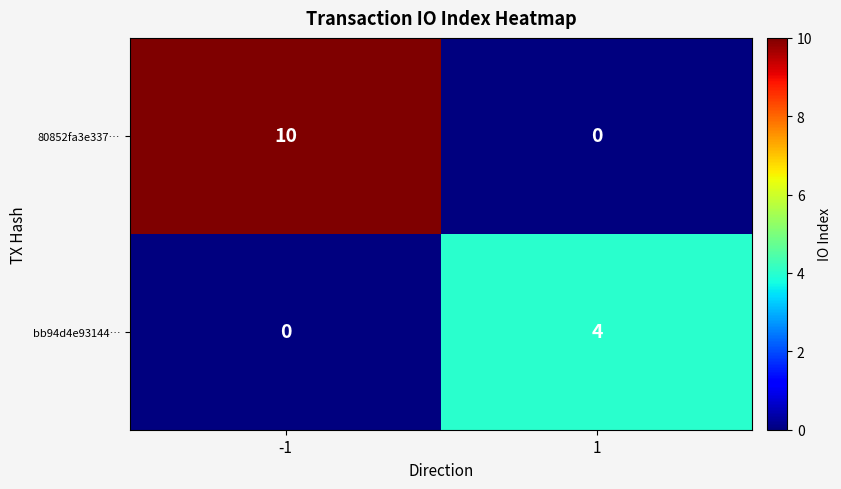

What is the difference between the maximum and minimum values in the bb94d4e93144… series?

4